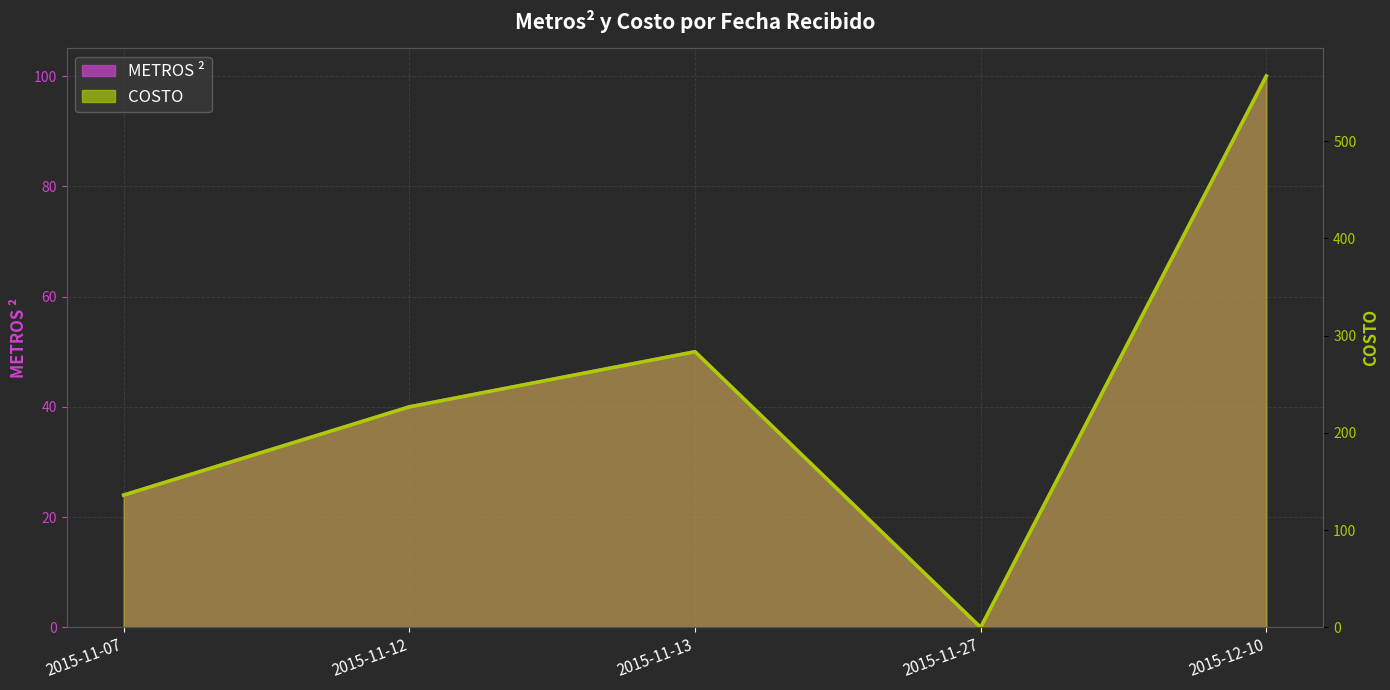

Where does the METROS ² series first go above 226?

2015-11-12